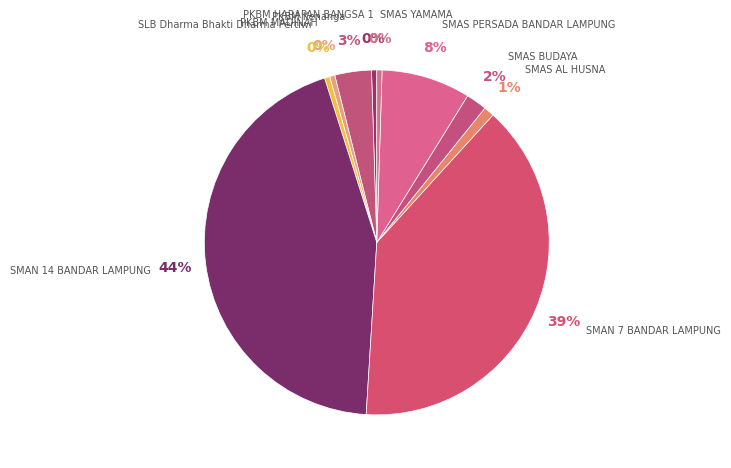

How many segments does this pie chart have?

10